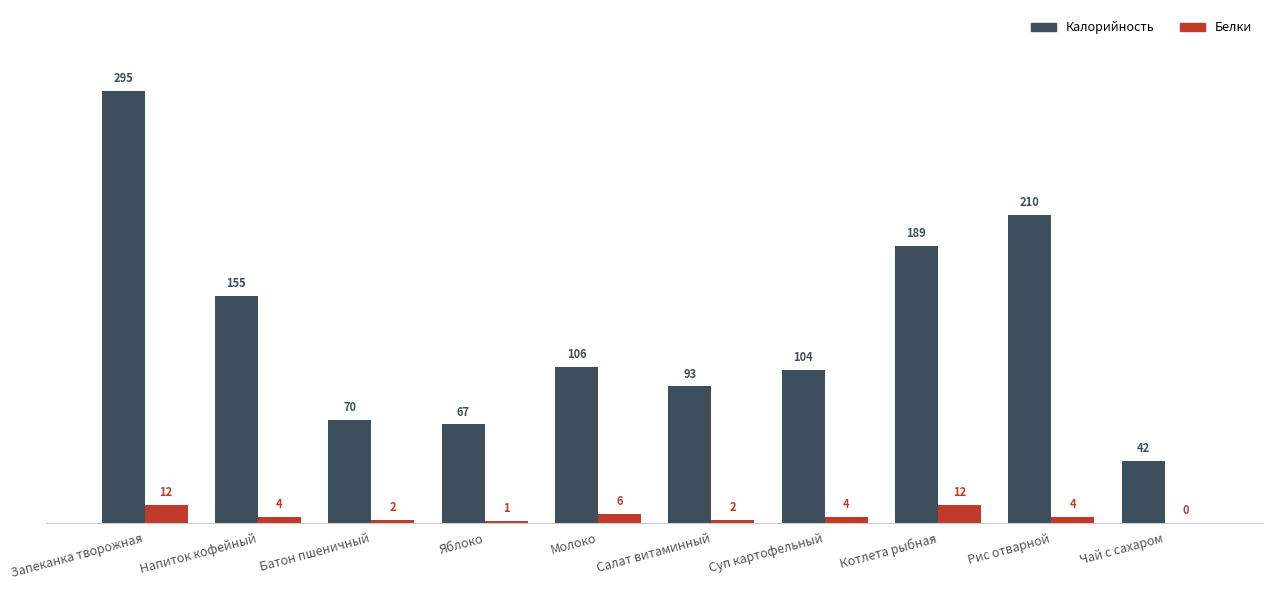

Reading left to right, extract all data points from this chart.

Калорийность: Запеканка творожная=295	Напиток кофейный=155	Батон пшеничный=70	Яблоко=67	Молоко=106	Салат витаминный=93	Суп картофельный=104	Котлета рыбная=189	Рис отварной=210	Чай с сахаром=42
Белки: Запеканка творожная=12	Напиток кофейный=4	Батон пшеничный=2	Яблоко=1	Молоко=6	Салат витаминный=2	Суп картофельный=4	Котлета рыбная=12	Рис отварной=4	Чай с сахаром=0